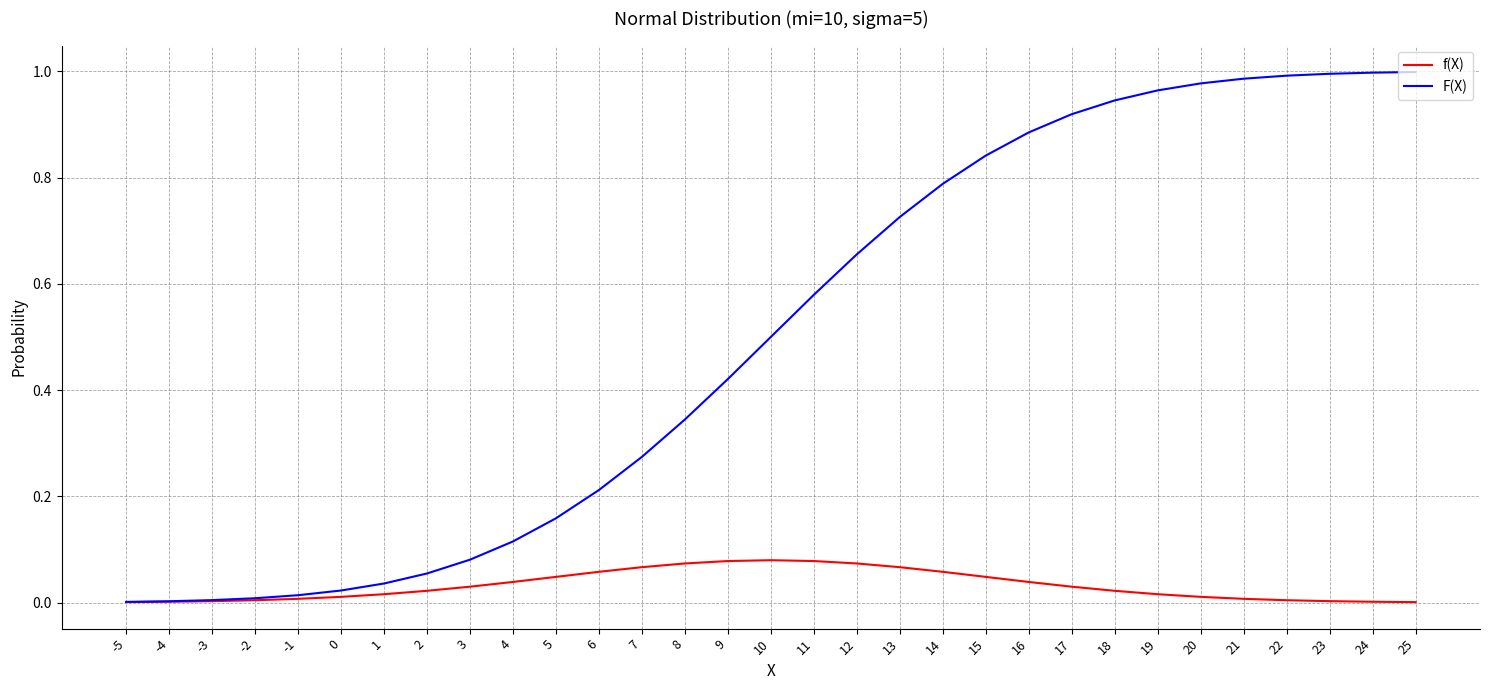

Is it true that f(X) equals 0.0 at 20?

True